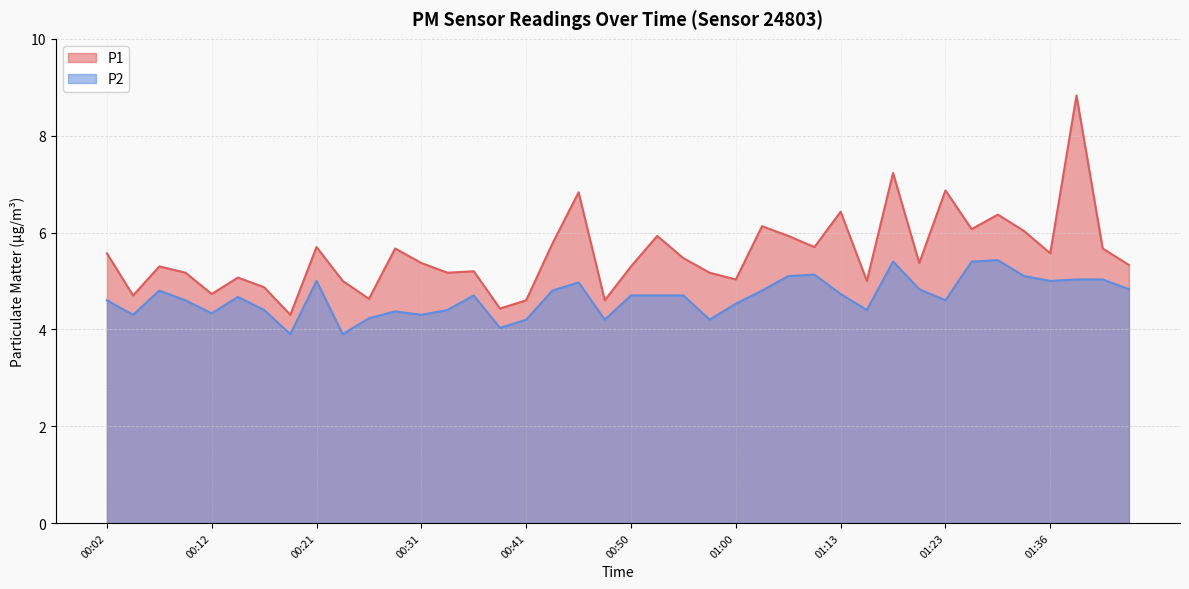

What is the difference between the P1 values at 01:23 and 00:41?

2.3